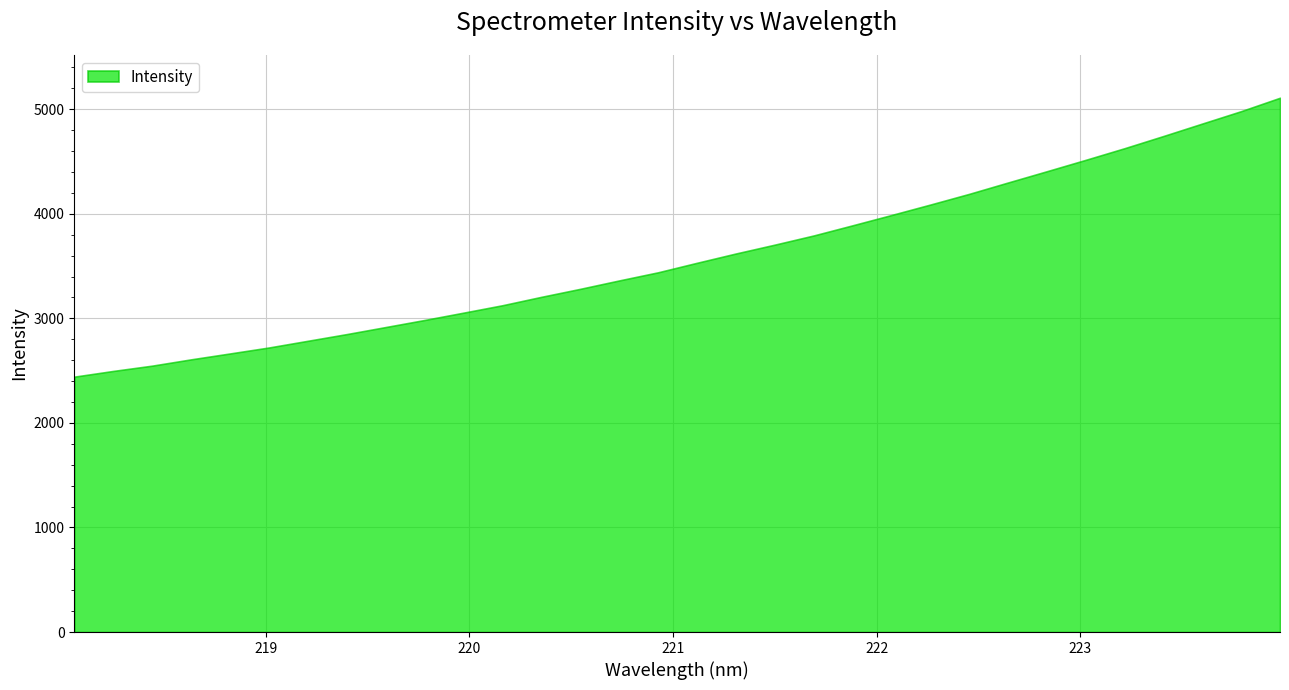

What is the difference between the maximum and minimum values?

2667.9